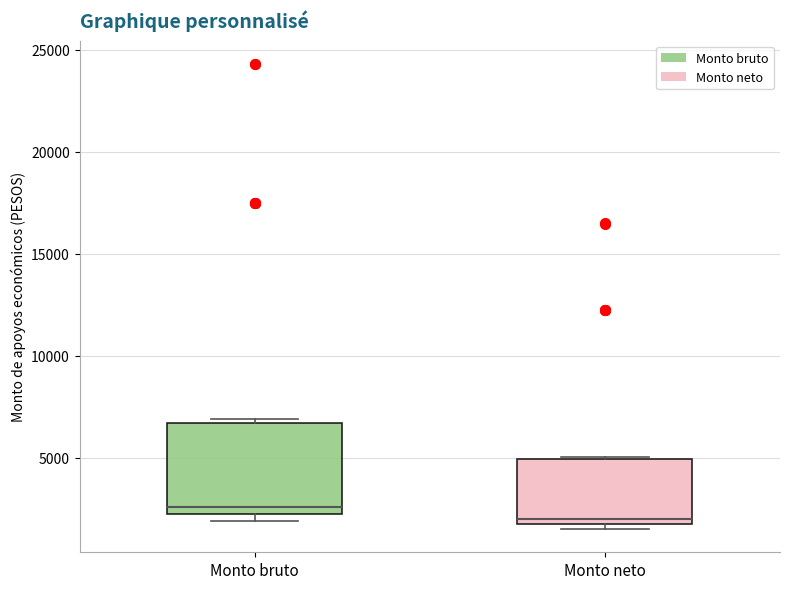

Reading left to right, read every box against the y-axis: the position of its median line, the range the box covers, and the ends of its whiskers. The values are not printed on the chart, so give them approximately, as read against the axis.

Monto bruto: median 2500, box 2000 to 6500, whiskers 2000 (just below the box's lower edge) to 7000
Monto neto: median 2000 (just above the box's lower edge), box 2000 to 5000, whiskers 1500 to 5000